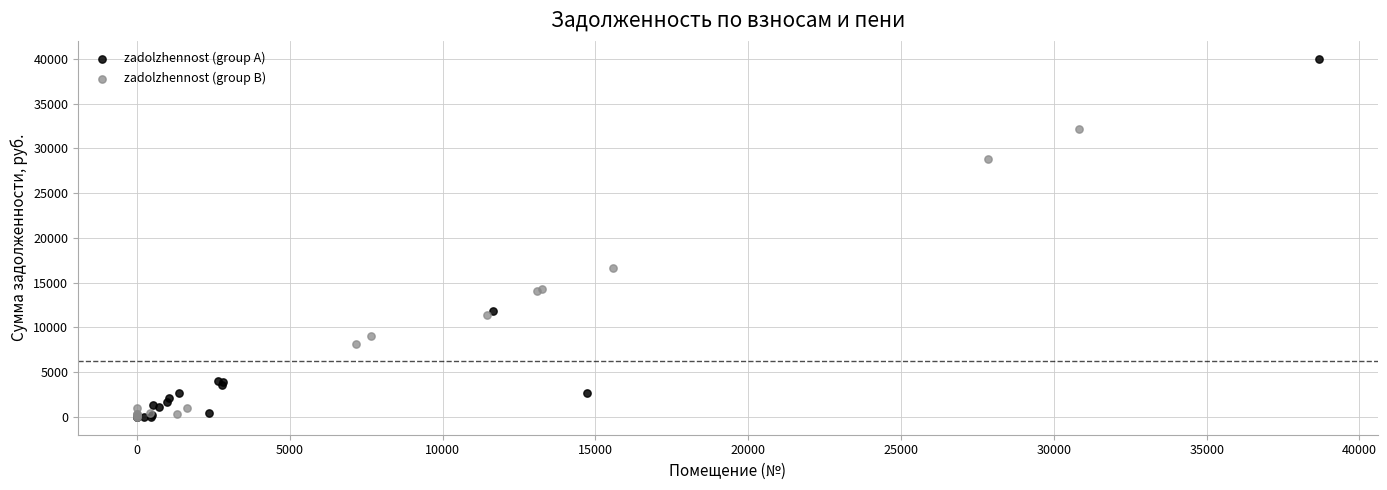

Which series contains the highest Y value?

zadolzhennost (group A)